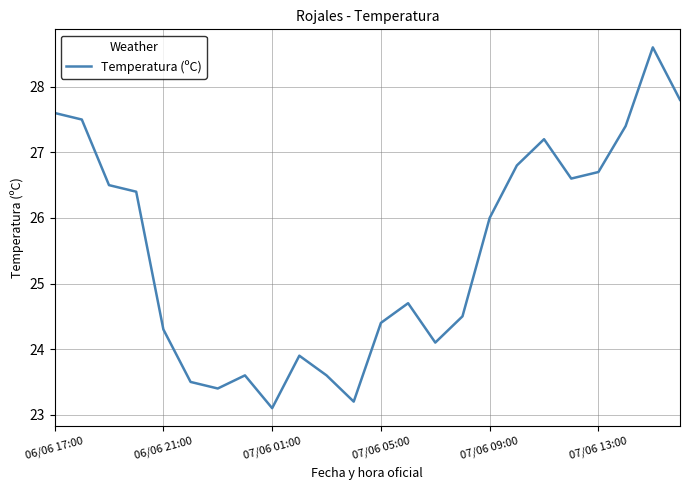

What is the sum of all values?

611.4